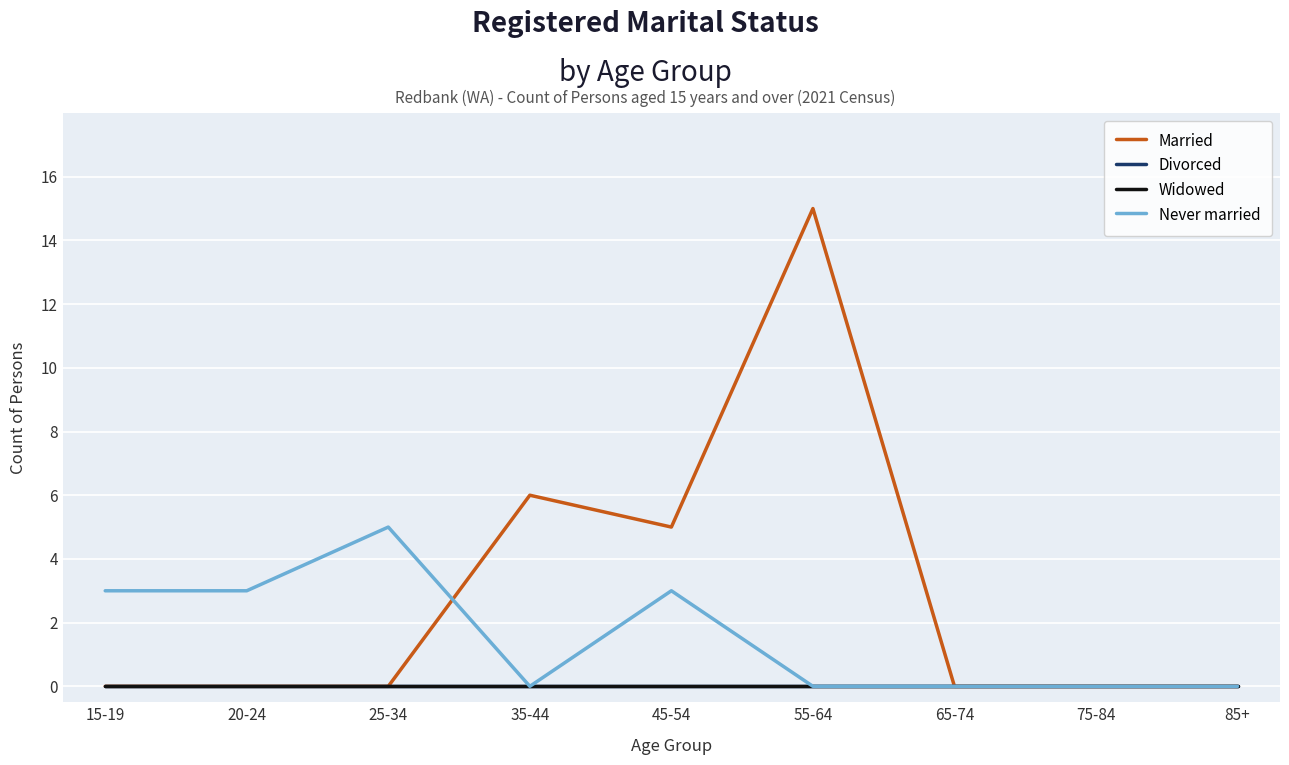

Does the chart display data point markers on the line(s)?

No